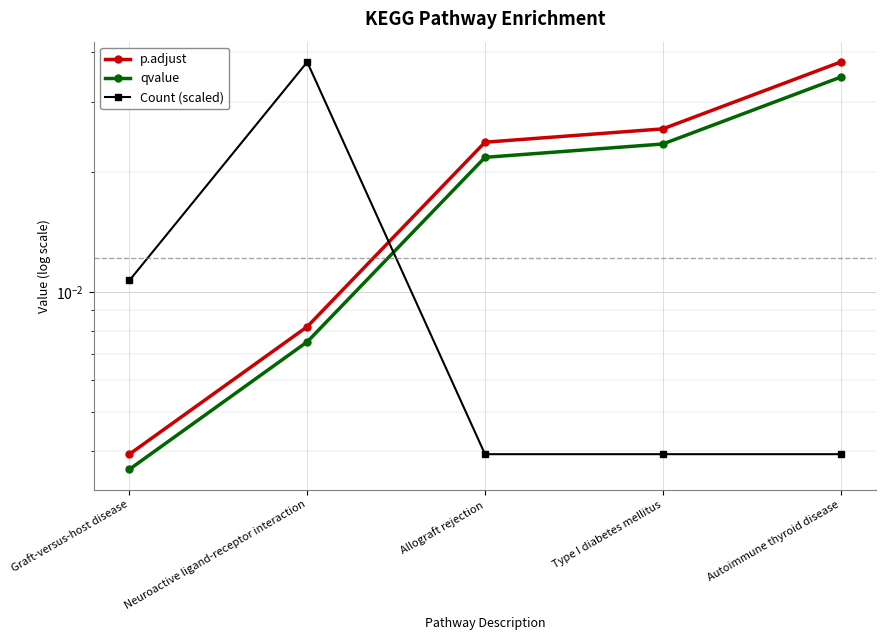

The value of p.adjust at Autoimmune thyroid disease is 0.1. True or false?

False